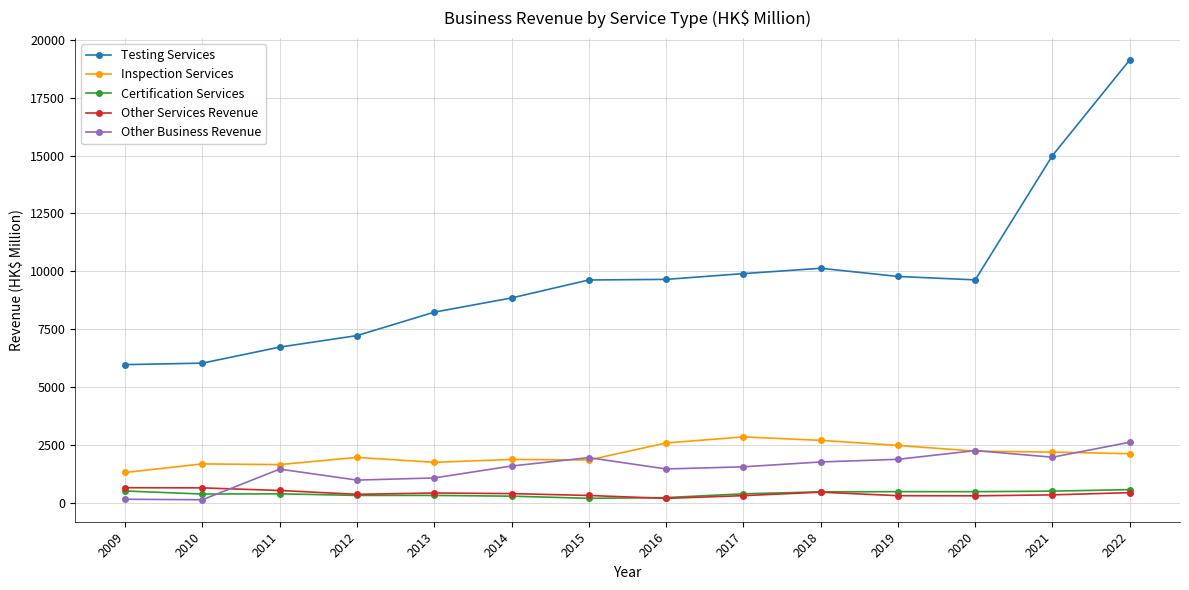

What value does the Certification Services series have at 2011?

395